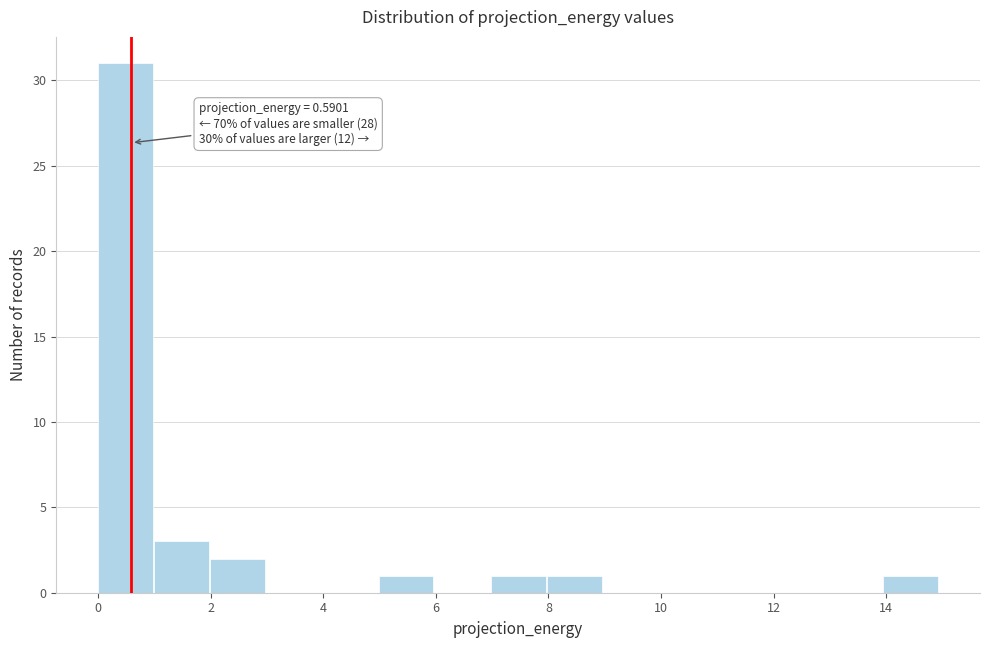

Over which range of the x-axis is the bar tallest?

0 to 1